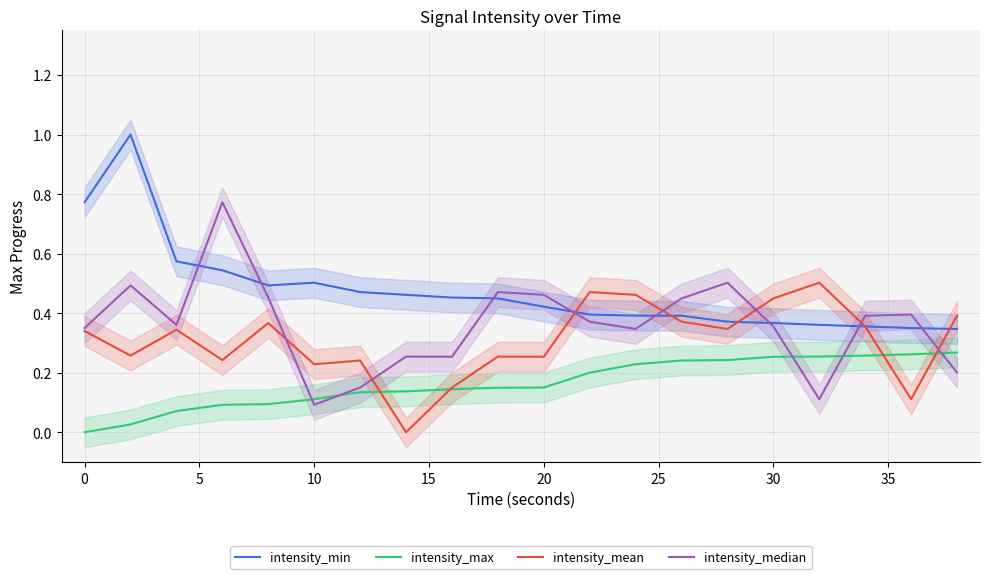

Reading right to left, list all the values displayed in this chart.

intensity_min: 0.3	0.4	0.4	0.4	0.4	0.4	0.4	0.4	0.4	0.4	0.4	0.5	0.5	0.5	0.5	0.5	0.5	0.6	1.0	0.8
intensity_max: 0.3	0.3	0.3	0.3	0.3	0.2	0.2	0.2	0.2	0.2	0.1	0.1	0.1	0.1	0.1	0.1	0.1	0.1	0.0	-0.0
intensity_mean: 0.4	0.1	0.4	0.5	0.4	0.3	0.4	0.5	0.5	0.3	0.3	0.2	-0.0	0.2	0.2	0.4	0.2	0.3	0.3	0.3
intensity_median: 0.2	0.4	0.4	0.1	0.4	0.5	0.4	0.3	0.4	0.5	0.5	0.3	0.3	0.2	0.1	0.5	0.8	0.4	0.5	0.4